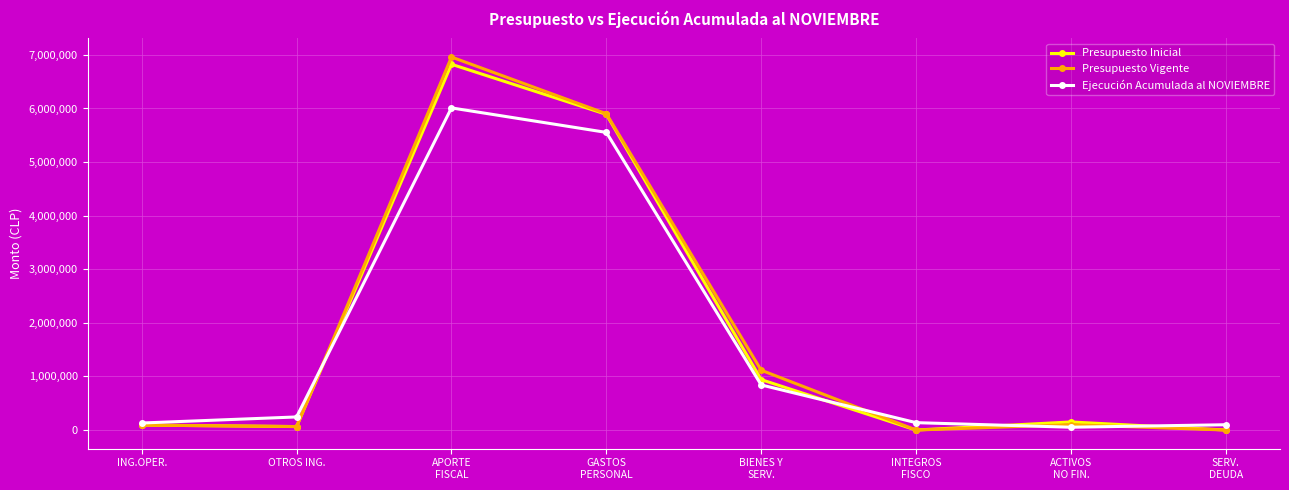

What is the highest value of the Presupuesto Vigente series?

6960266